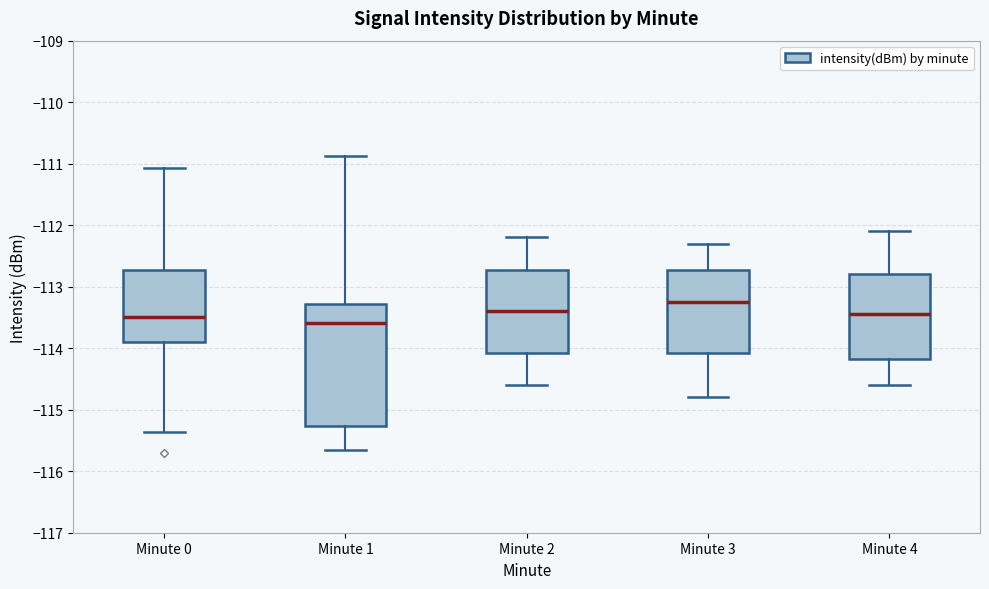

Reading left to right, transcribe this box plot: for each box, give where its median line is, the range the box spans, and where its two whiskers end, as read against the y-axis. The values are not printed on the chart, so give them approximately, as read against the axis.

Minute 0: median -113.5, box -113.9 to -112.7, whiskers -115.4 to -111.1
Minute 1: median -113.6, box -115.3 to -113.3, whiskers -115.7 to -110.9
Minute 2: median -113.4, box -114.1 to -112.7, whiskers -114.6 to -112.2
Minute 3: median -113.2, box -114.1 to -112.7, whiskers -114.8 to -112.3
Minute 4: median -113.4, box -114.2 to -112.8, whiskers -114.6 to -112.1